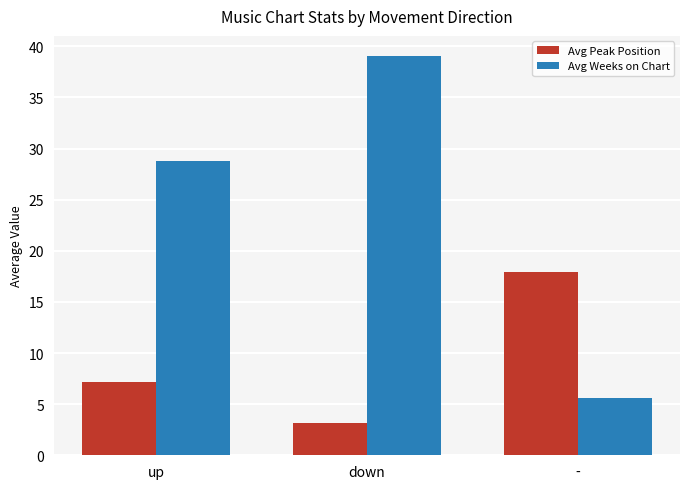

What is the label of the 3rd bar from the right?

up